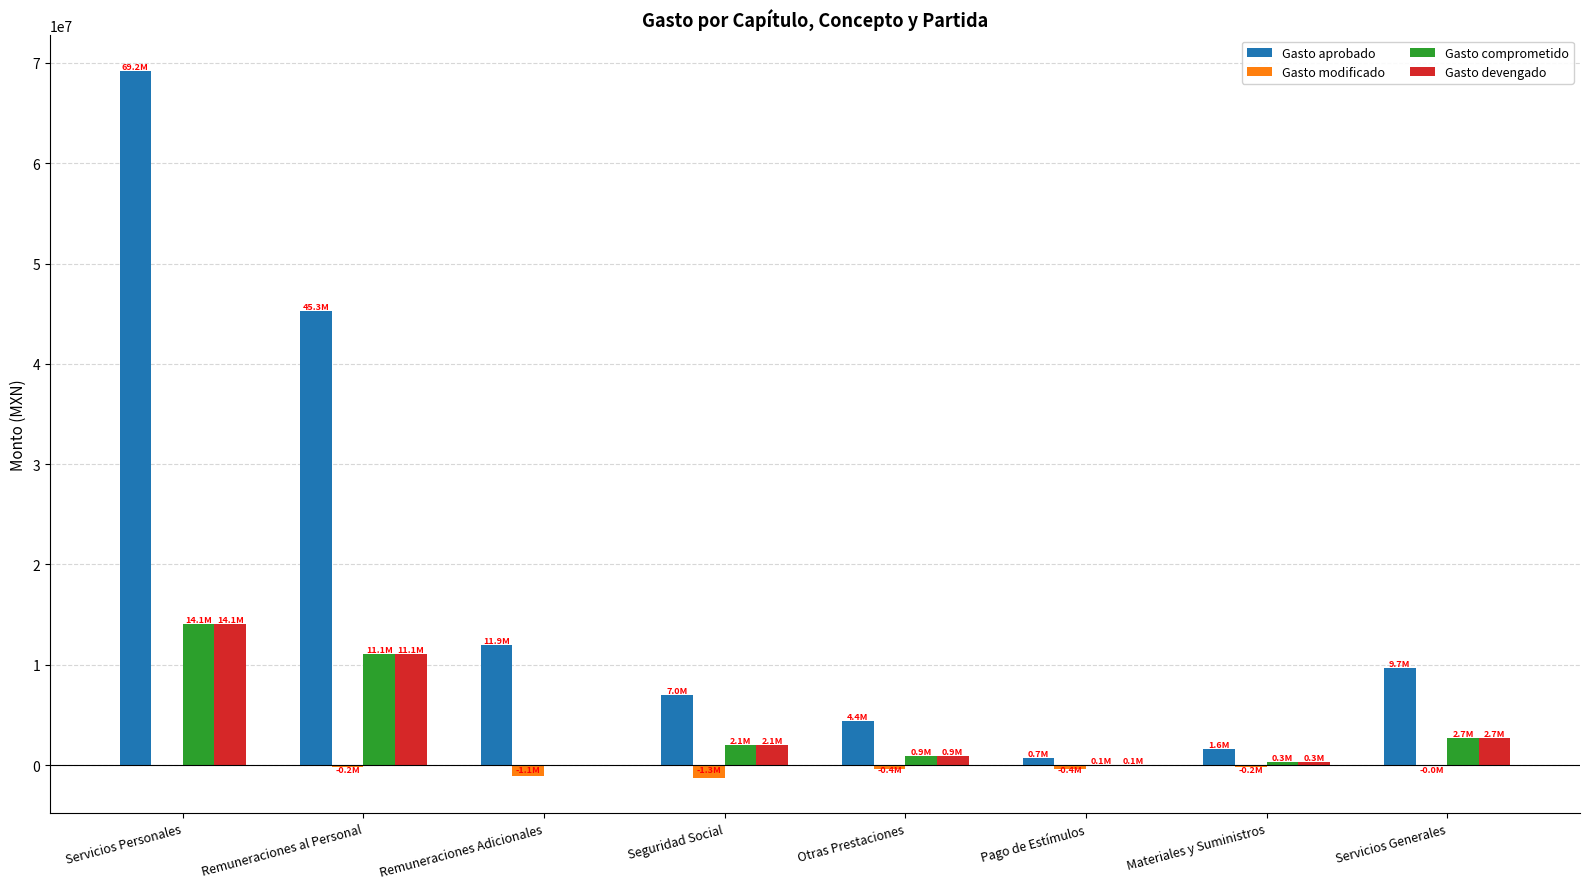

Are the bars grouped side by side (vs. stacked)?

Yes